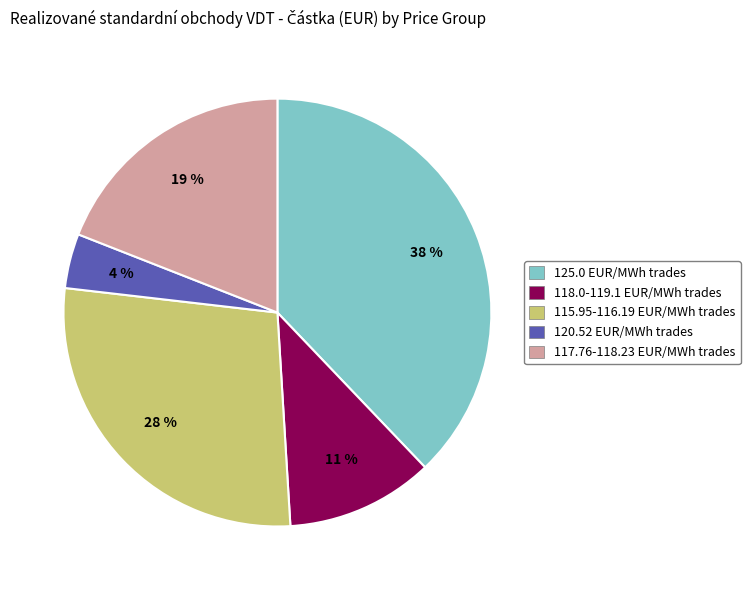

How many slices are in this pie chart?

5